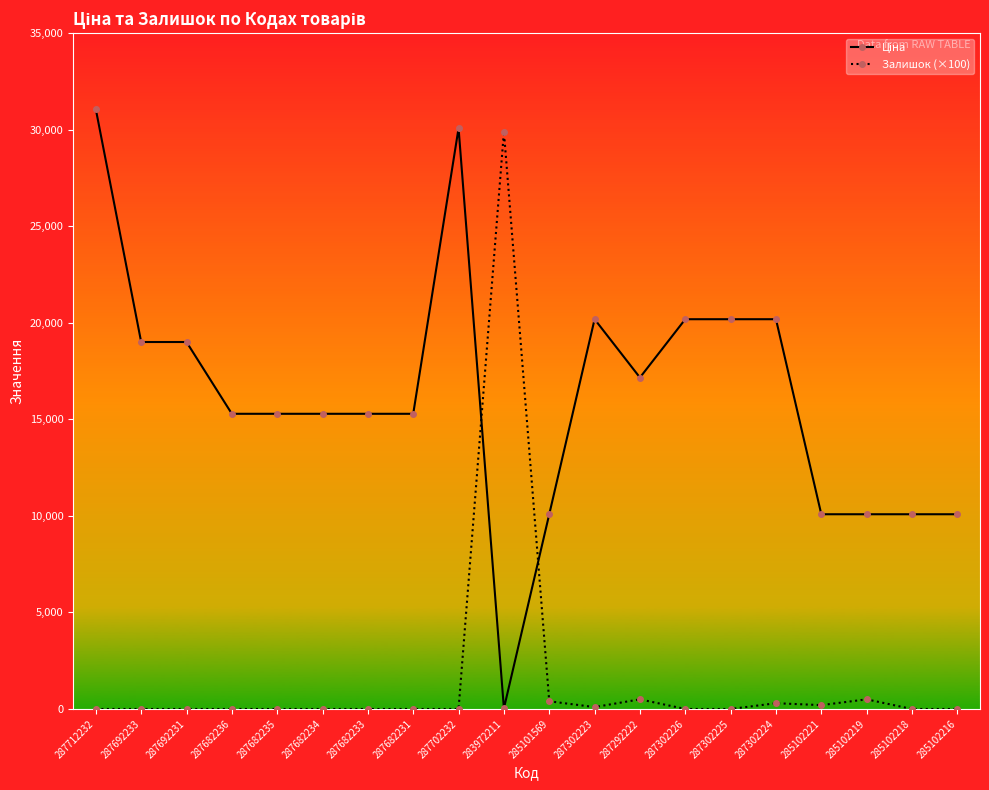

What is the spread (max minus min) of values at 285101569?

9685.8